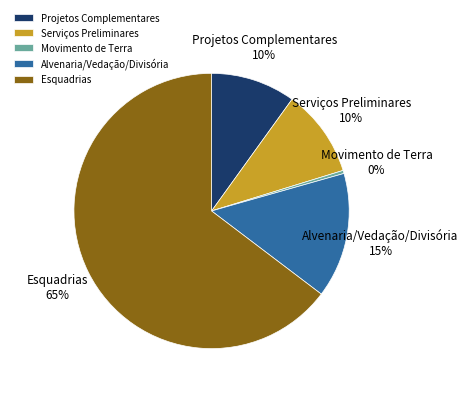

To the nearest percent, what percentage of the pie is Alvenaria/Vedação/Divisória?

15%